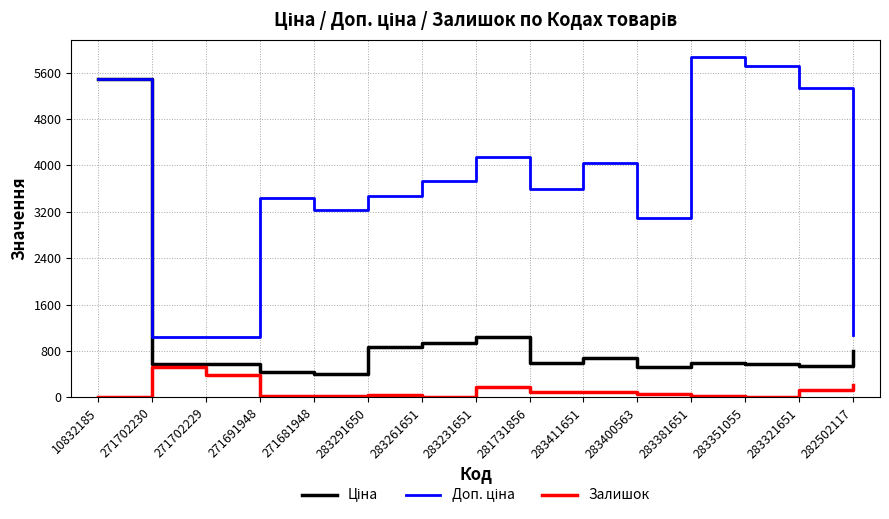

What is the maximum value shown in the chart?

5872.6